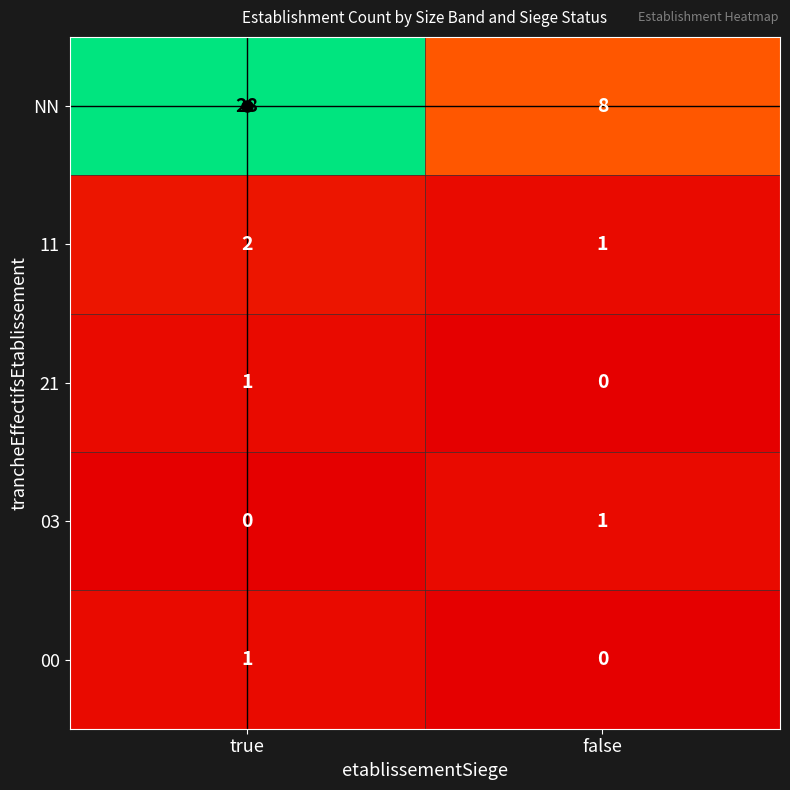

How many distinct data groups are displayed?

5